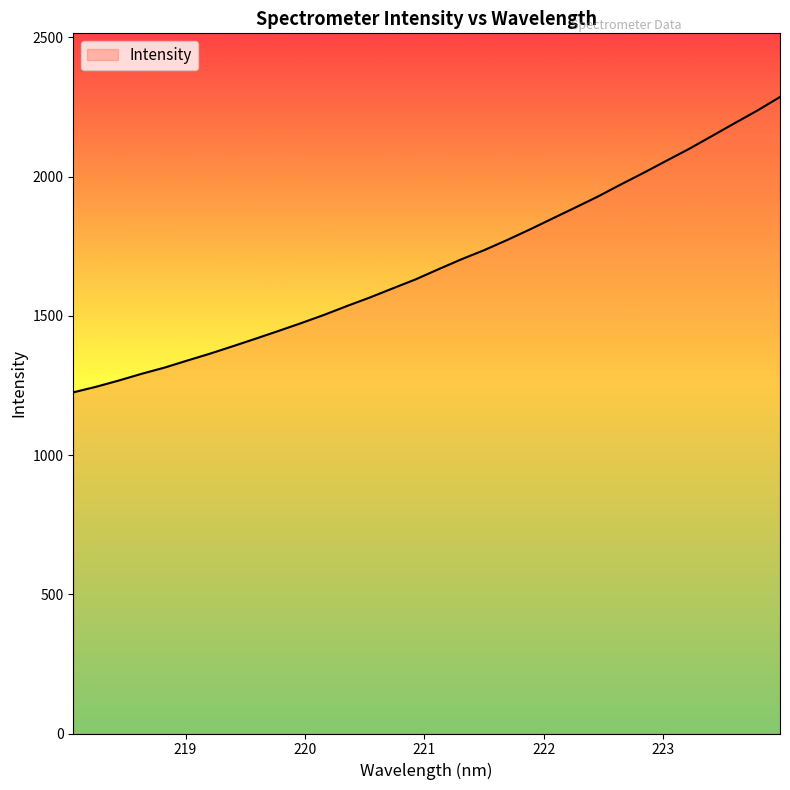

What is the difference between the maximum and minimum values?

1061.0